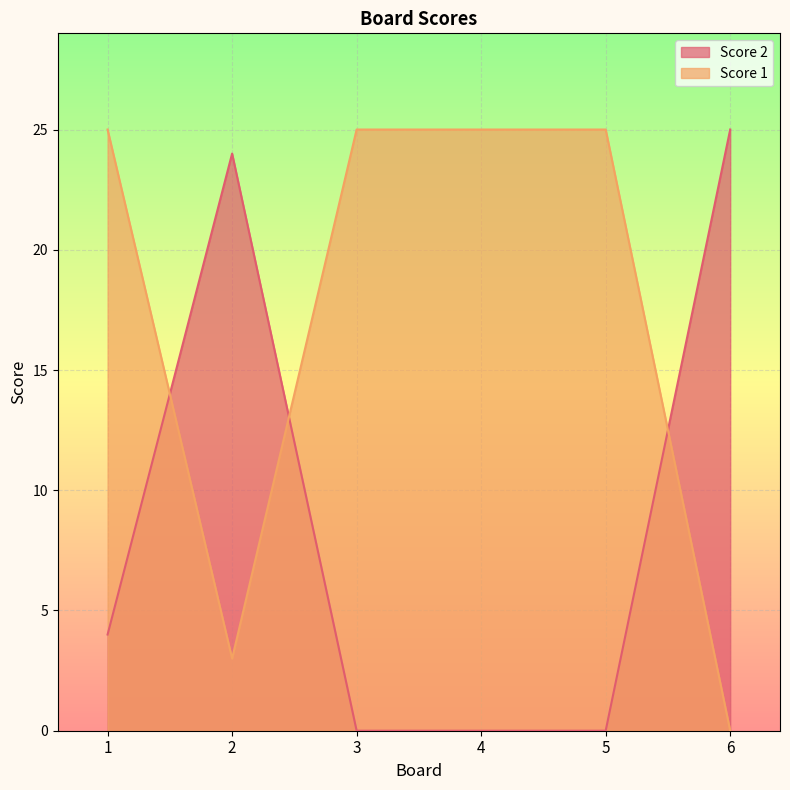

What is the difference between the Score 1 values at 1 and 2?

22